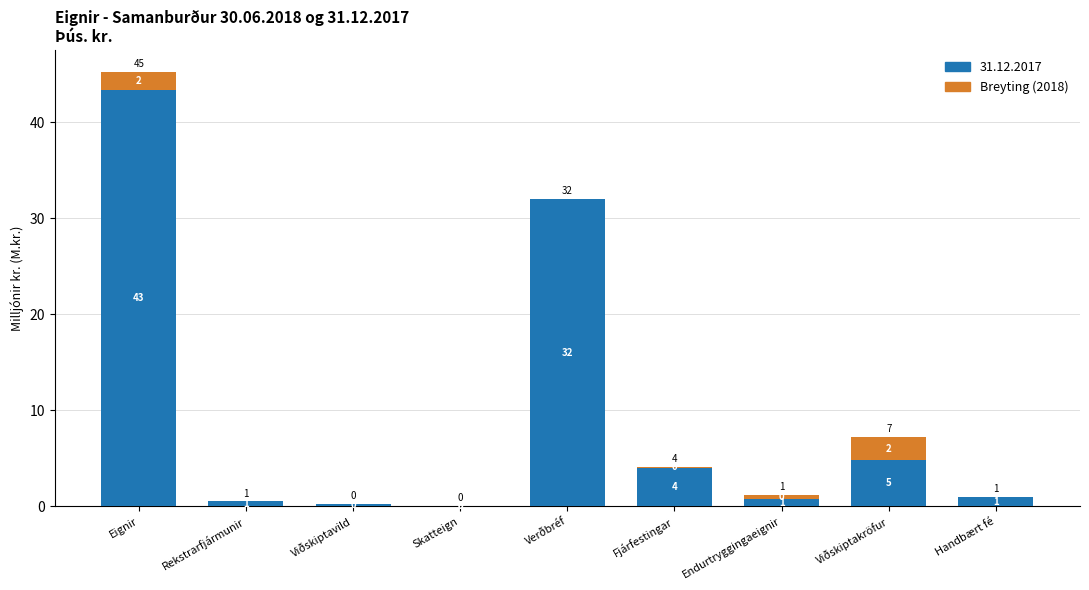

Does the chart contain stacked bars?

Yes